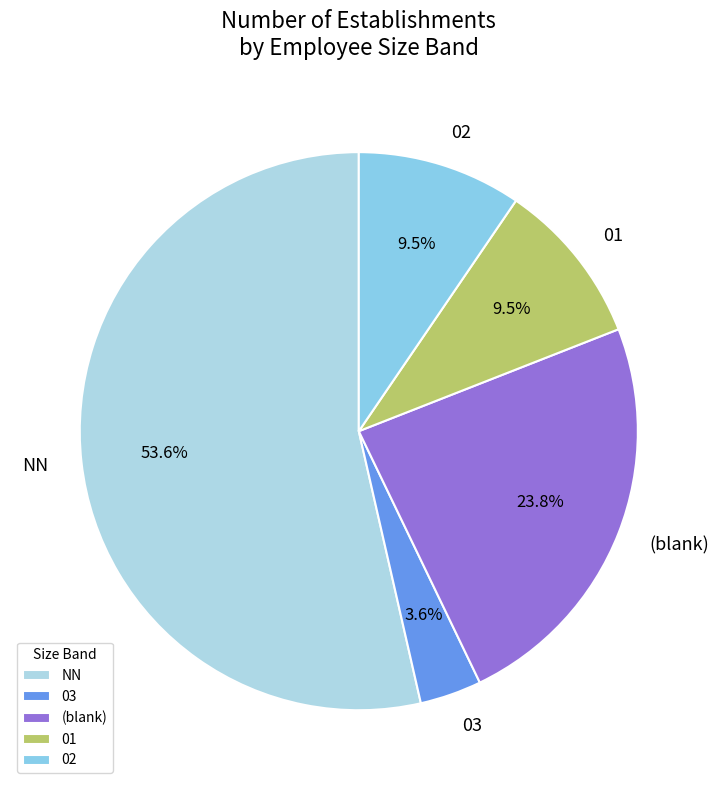

How many segments does this pie chart have?

5